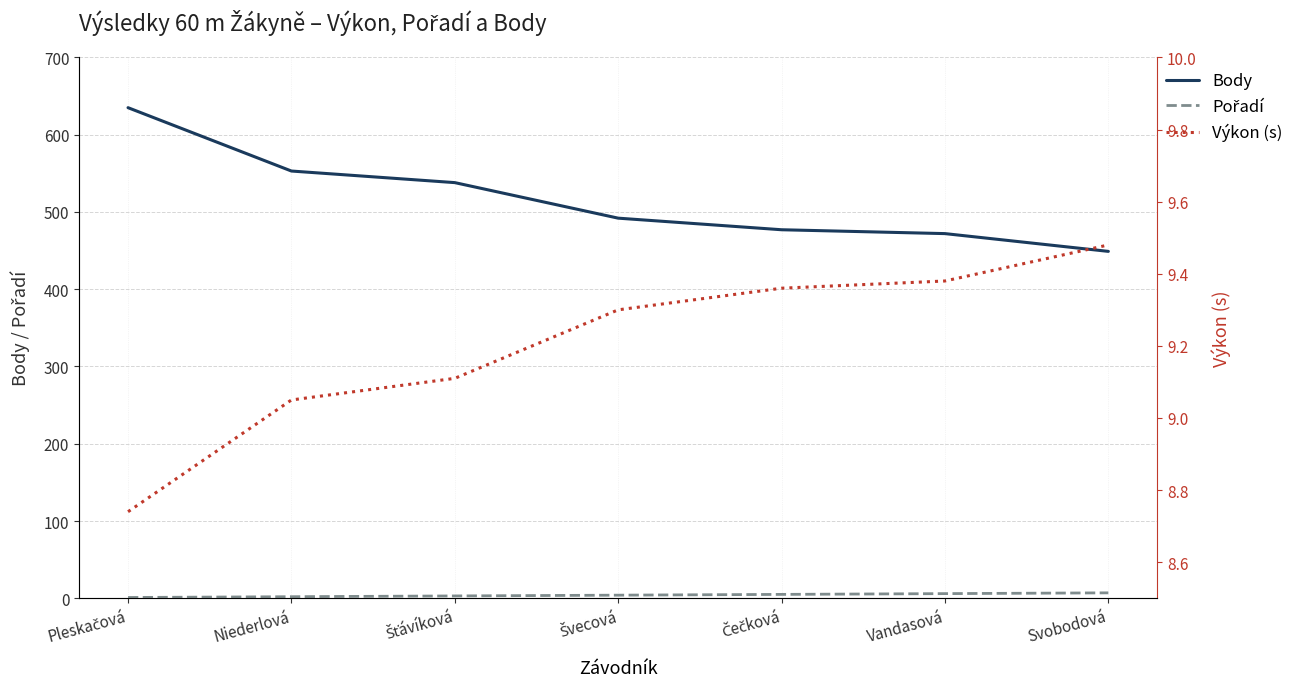

At how many categories does at least one series exceed 154?

7